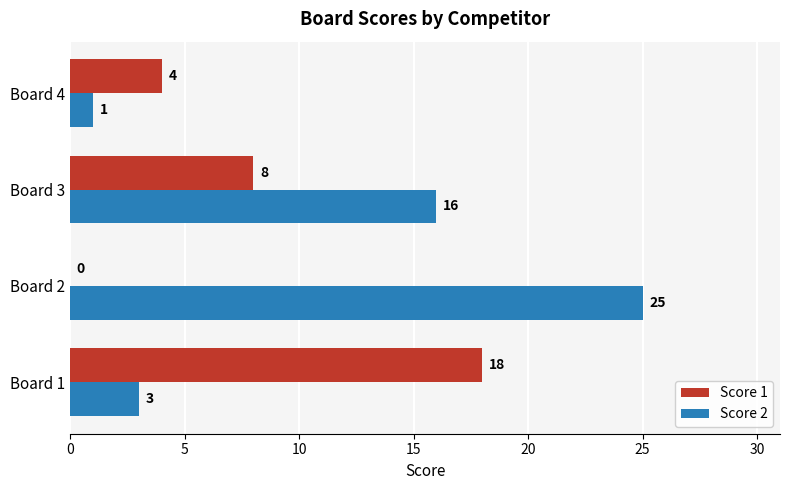

What is the total value across all series at Board 2?

25